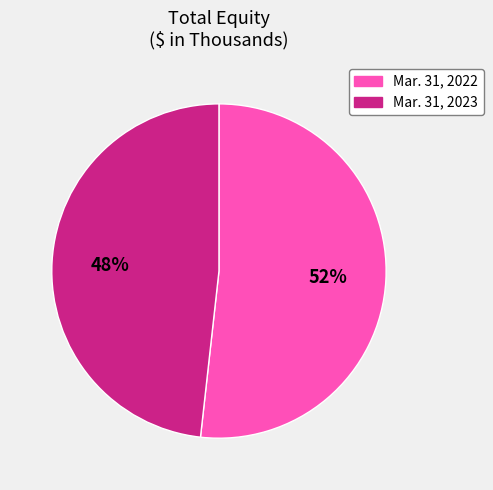

Count the number of slices in the pie.

2